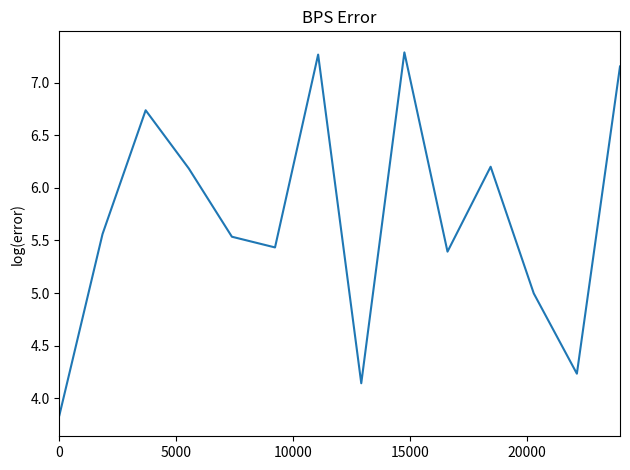

What is the maximum value shown in the chart?

7.3